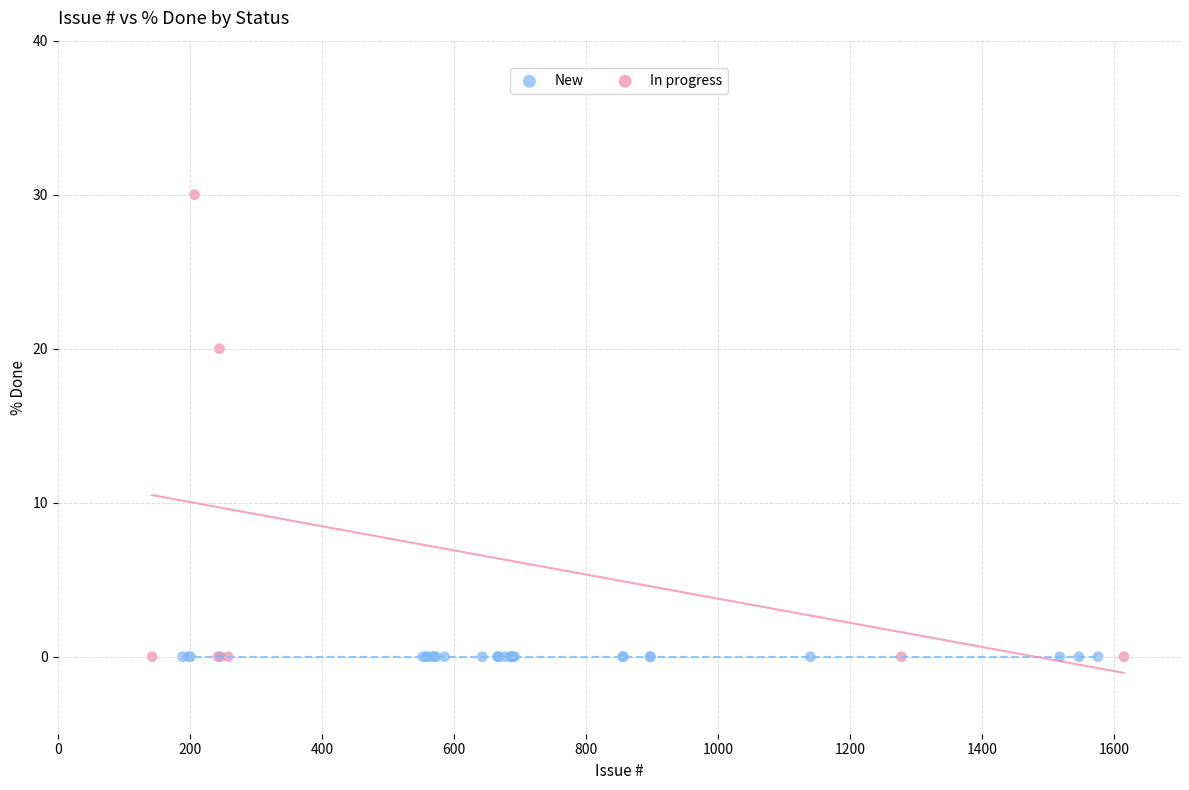

Which series reaches the maximum Y coordinate?

In progress